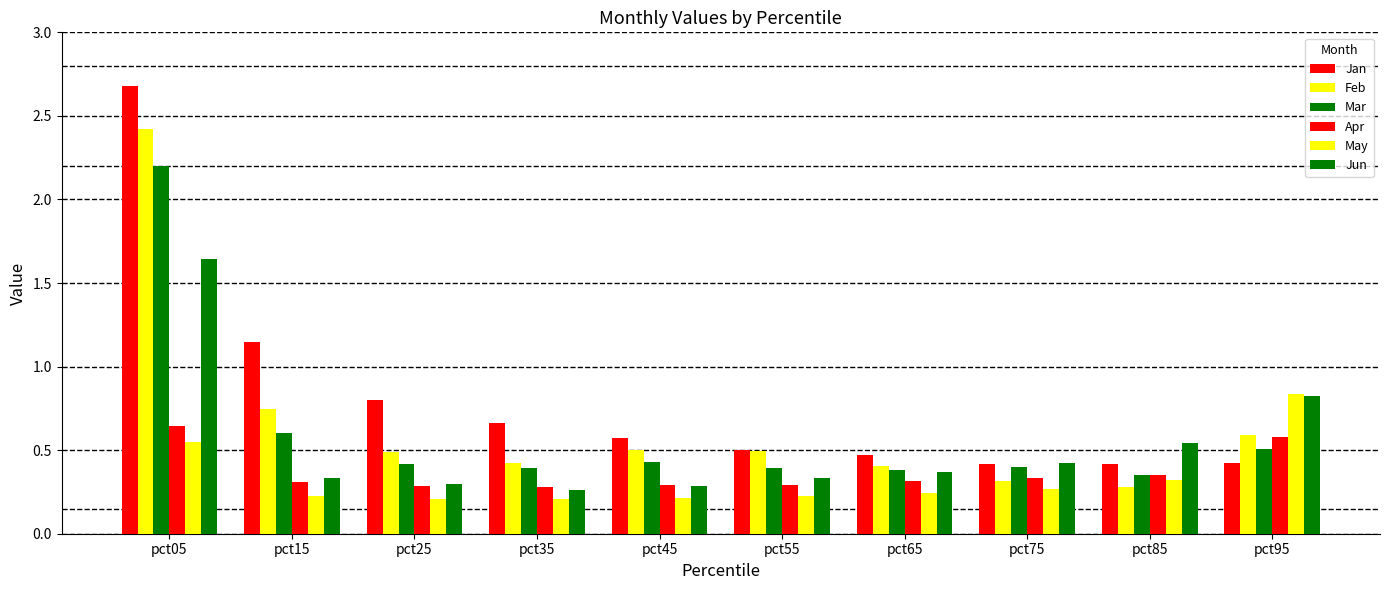

List the series in order of their peak value, highest first.

Jan, Feb, Mar, Jun, May, Apr